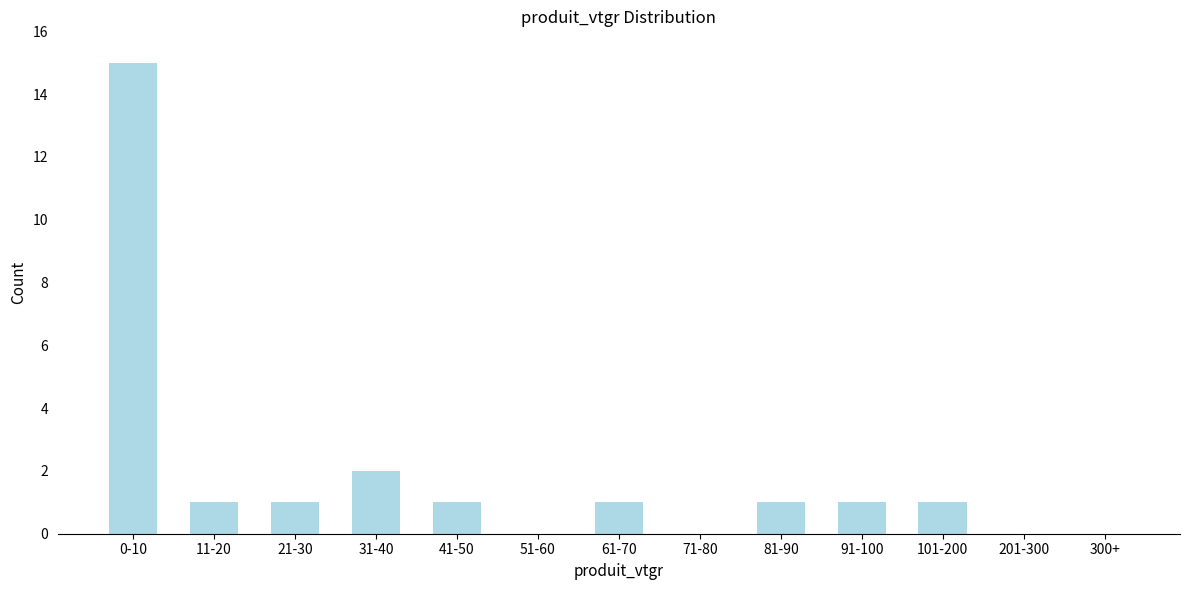

Reading left to right, transcribe all the data shown in this chart.

0-10=15	11-20=1	21-30=1	31-40=2	41-50=1	51-60=0	61-70=1	71-80=0	81-90=1	91-100=1	101-200=1	201-300=0	300+=0